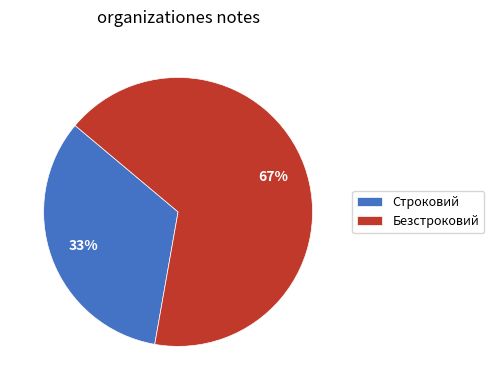

Is the sum of Строковий and Безстроковий greater than half?

Yes